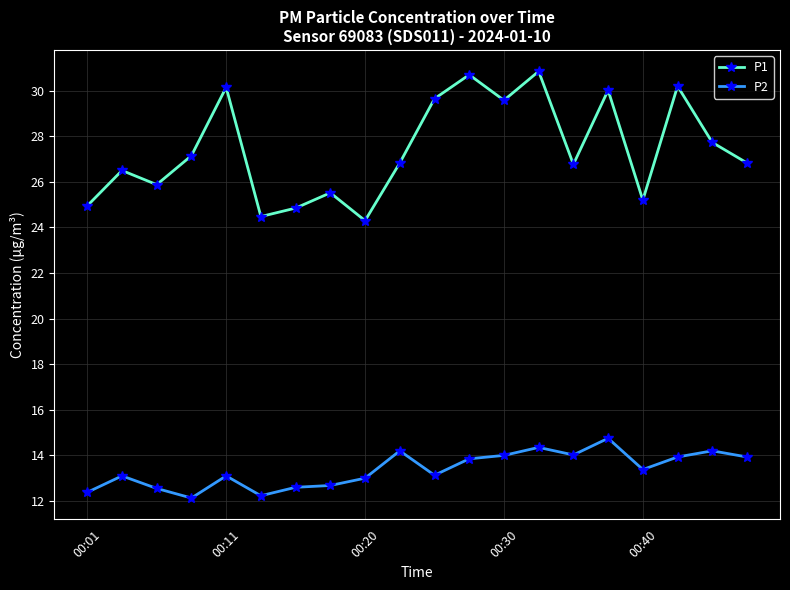

List the series in order of their overall mean, highest first.

P1, P2